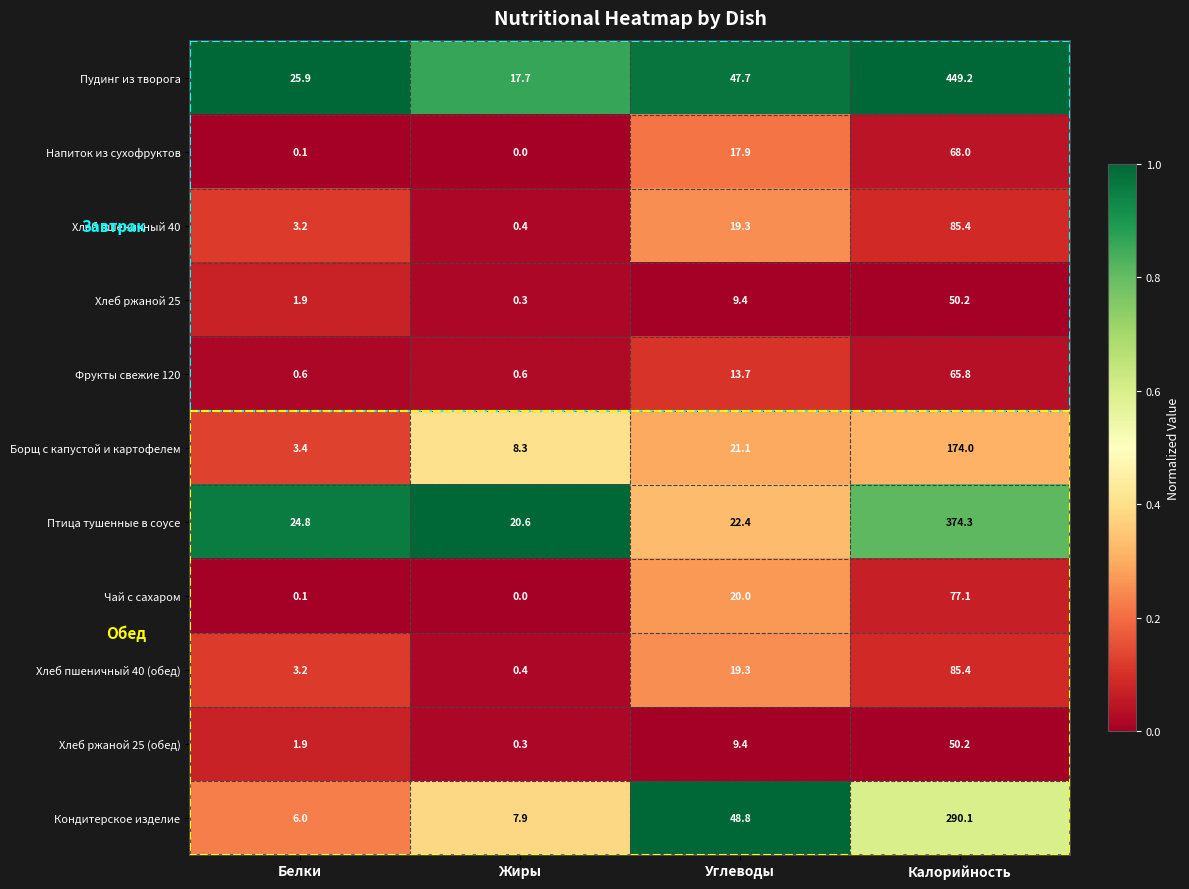

At which category does the chart reach its minimum across all series?

Жиры